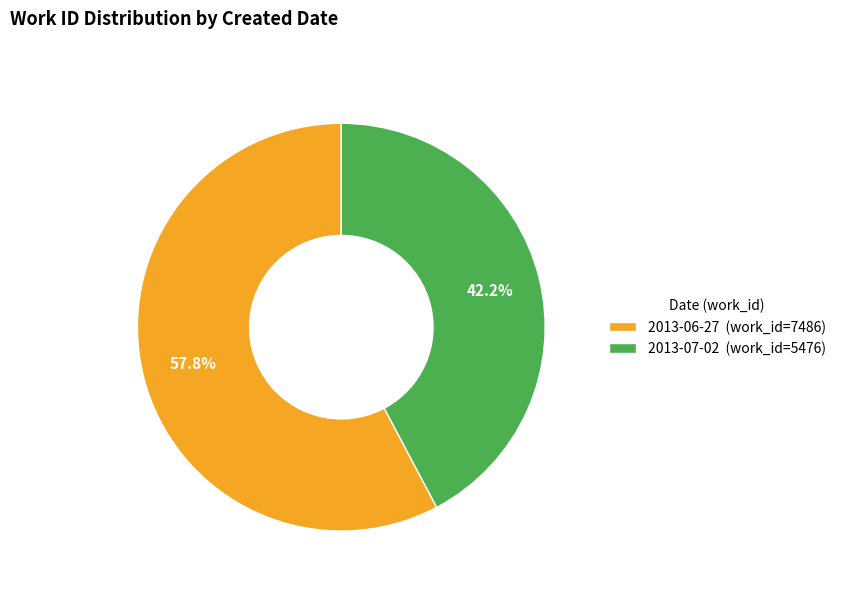

Which slice is the smallest?

2013-07-02